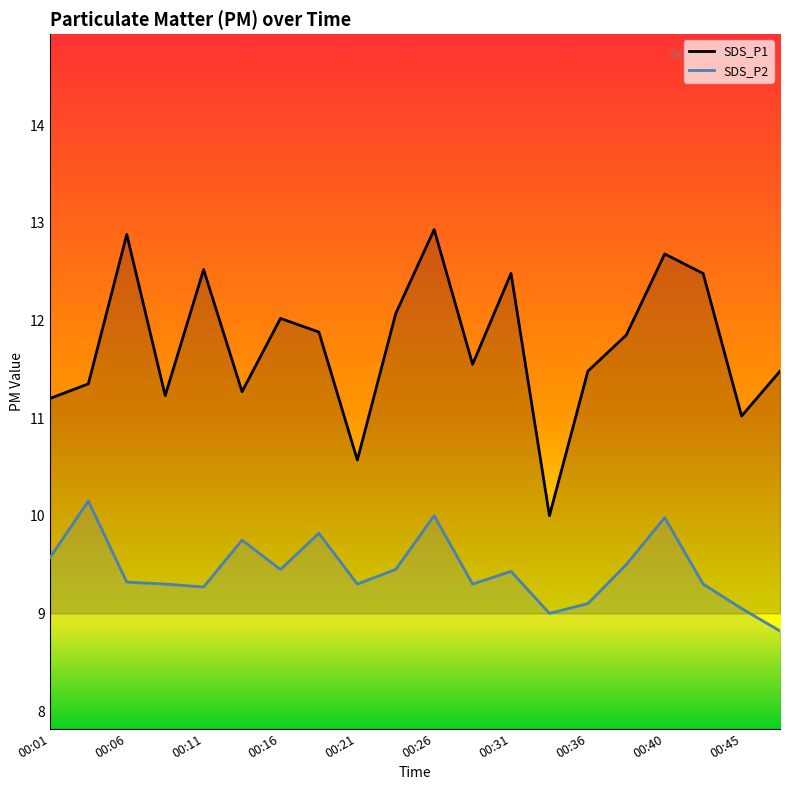

How many distinct data groups are displayed?

2